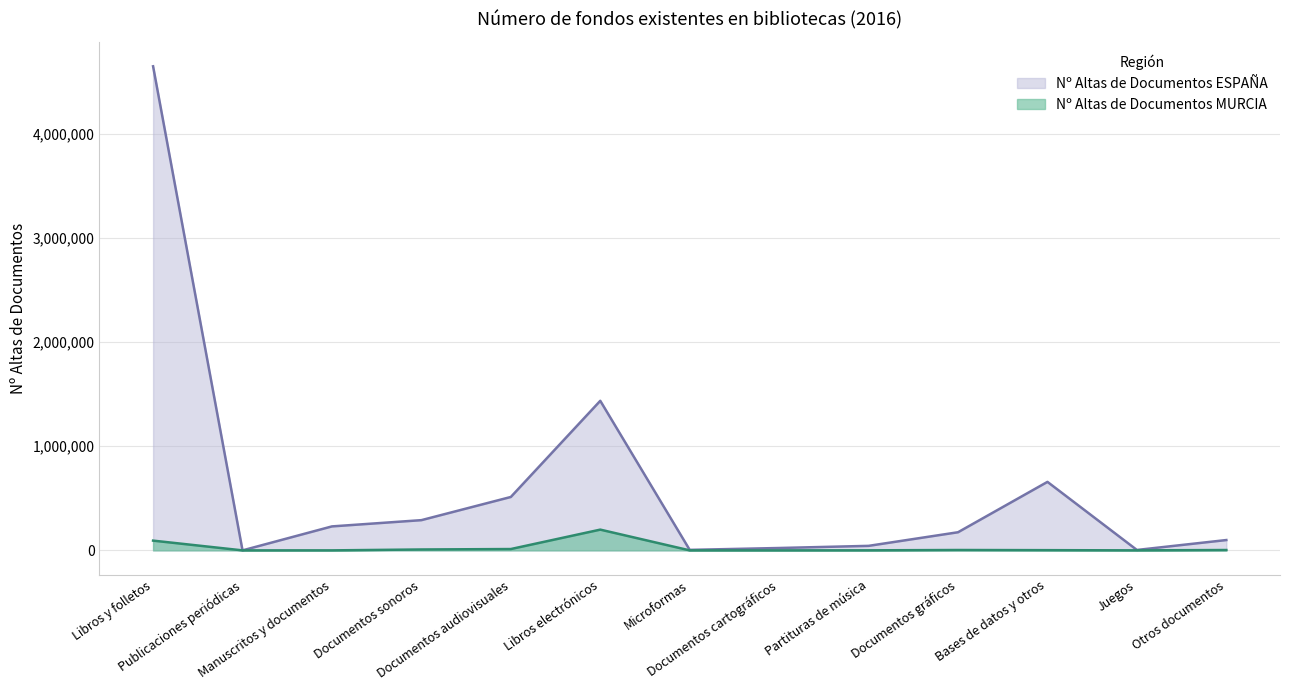

What is the label of the 10th point from the right?

Documentos sonoros